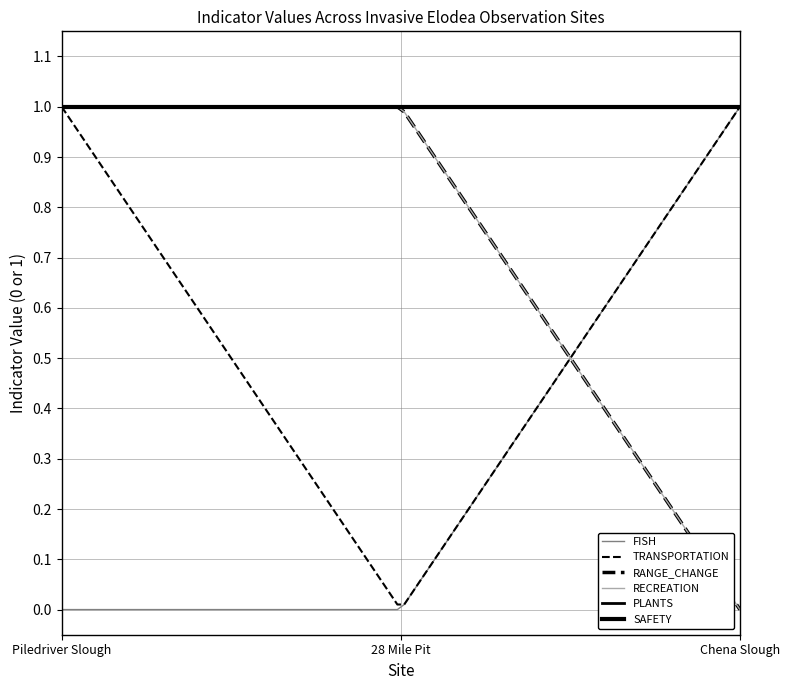

At which label does PLANTS reach its peak?

Piledriver Slough